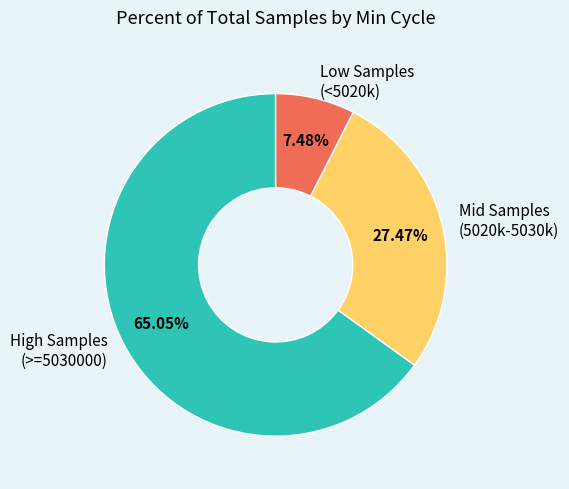

Which slice is the smallest?

Low Samples (<5020k)